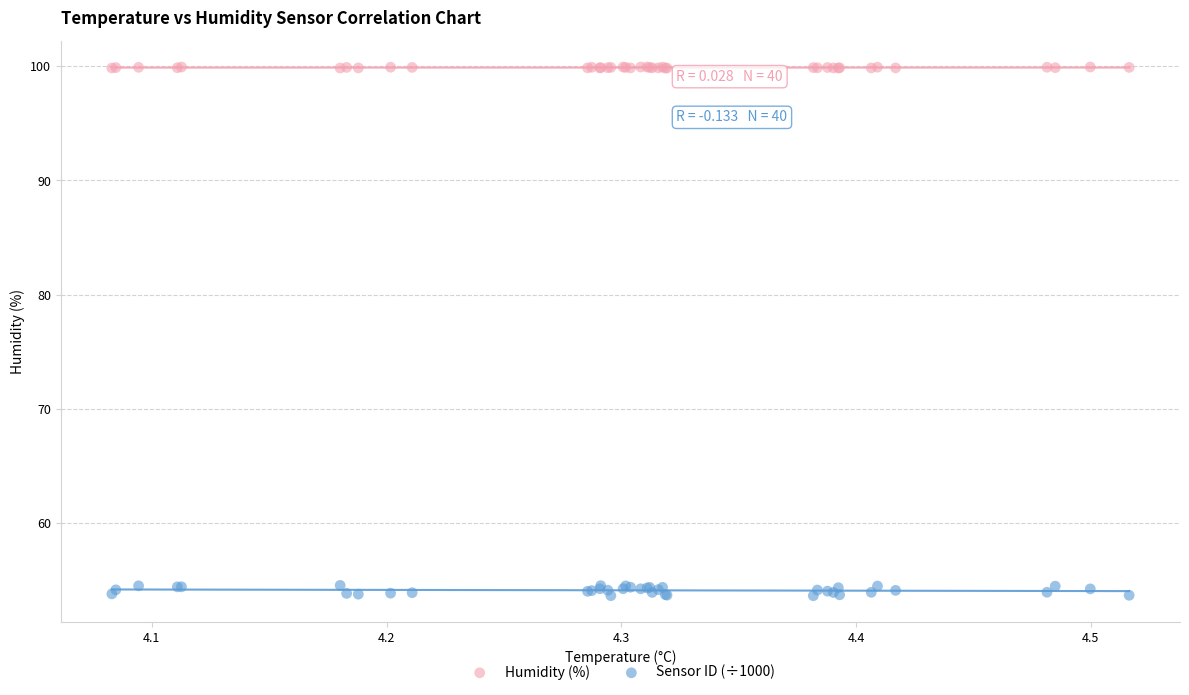

Which series has the largest Y range (max minus min)?

Sensor ID (÷1000)